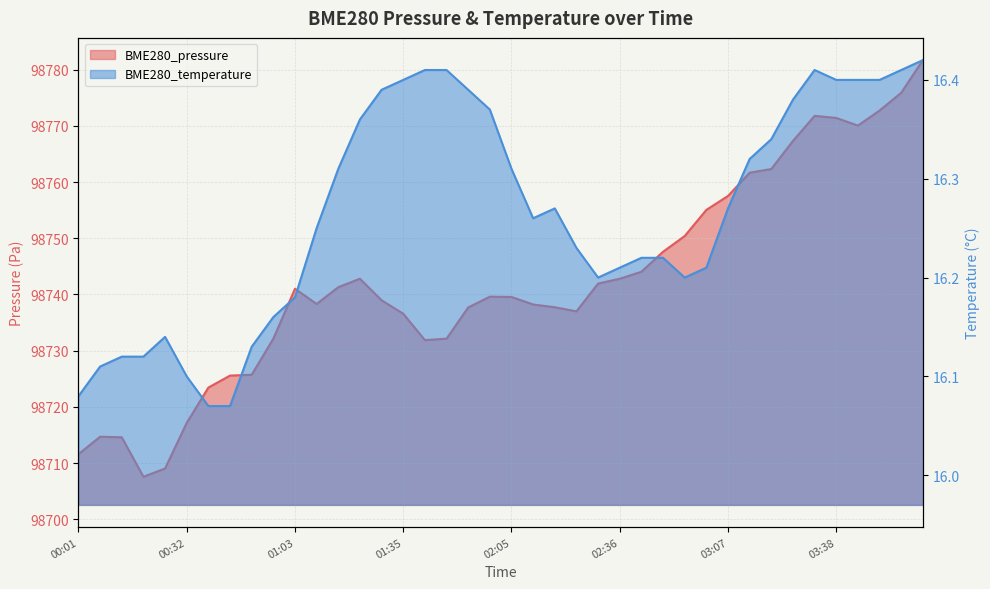

The value of BME280_temperature at 02:05 is 21.9. True or false?

False